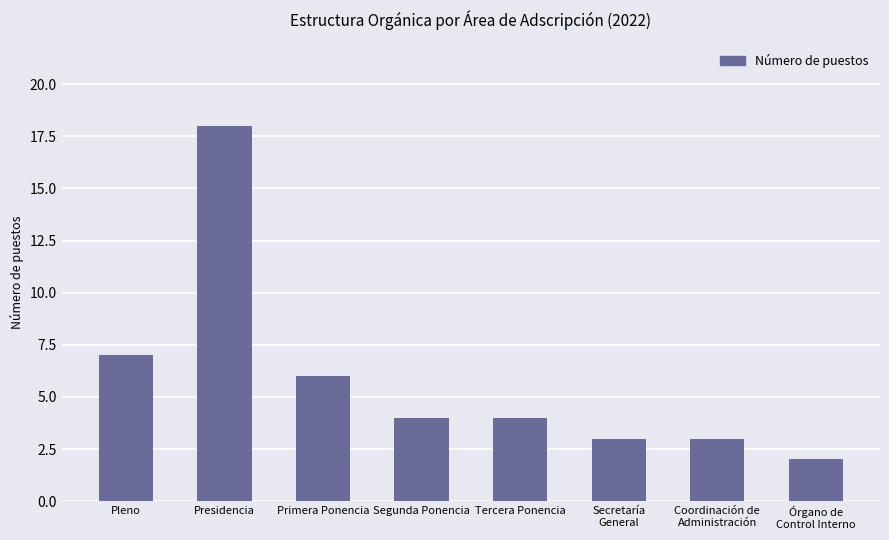

Is it true that the value at Presidencia is 6?

False